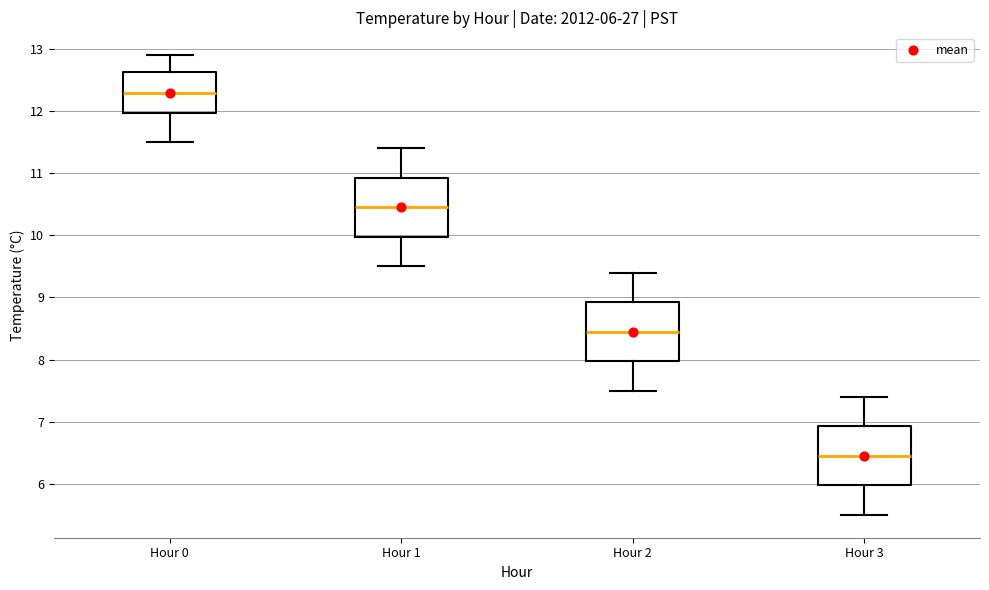

Which box's median line is the highest?

Hour 0